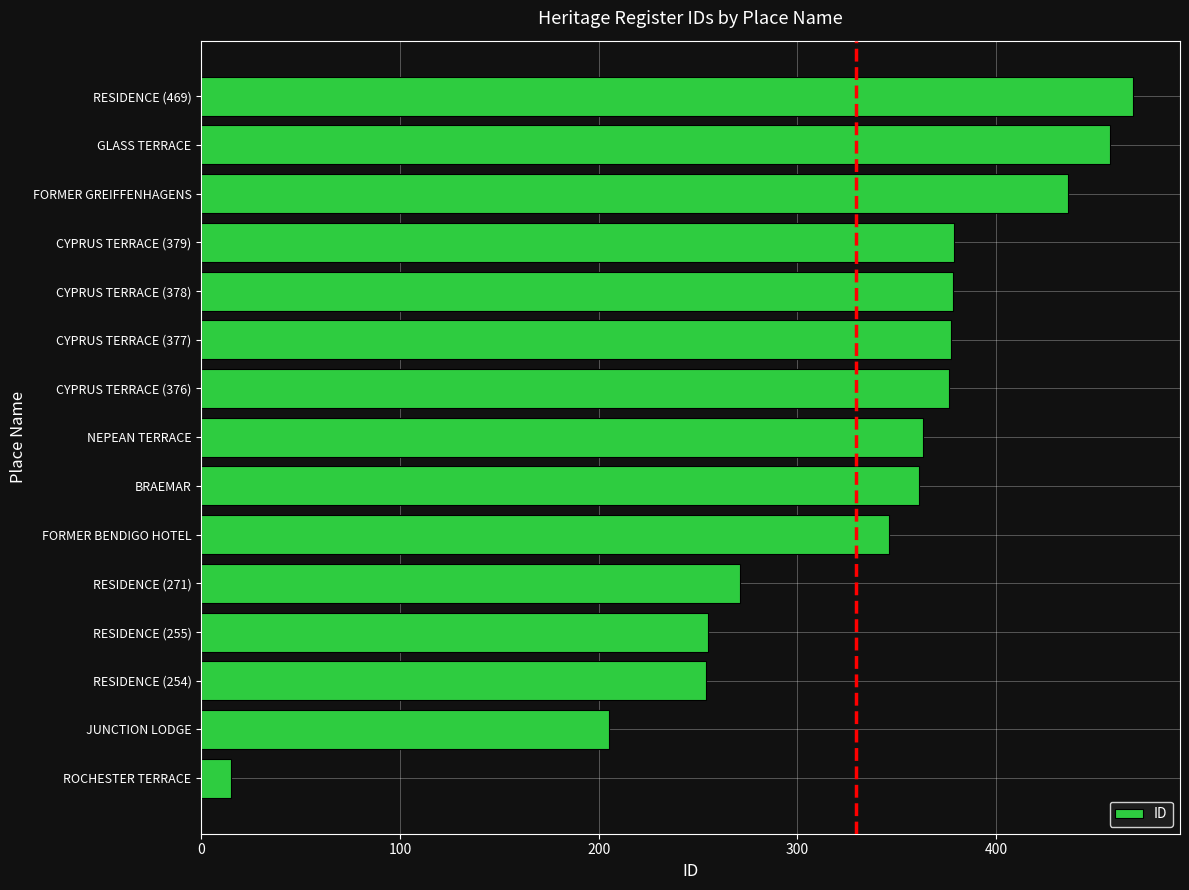

The chart shows a value of 363 at NEPEAN TERRACE. True or false?

True